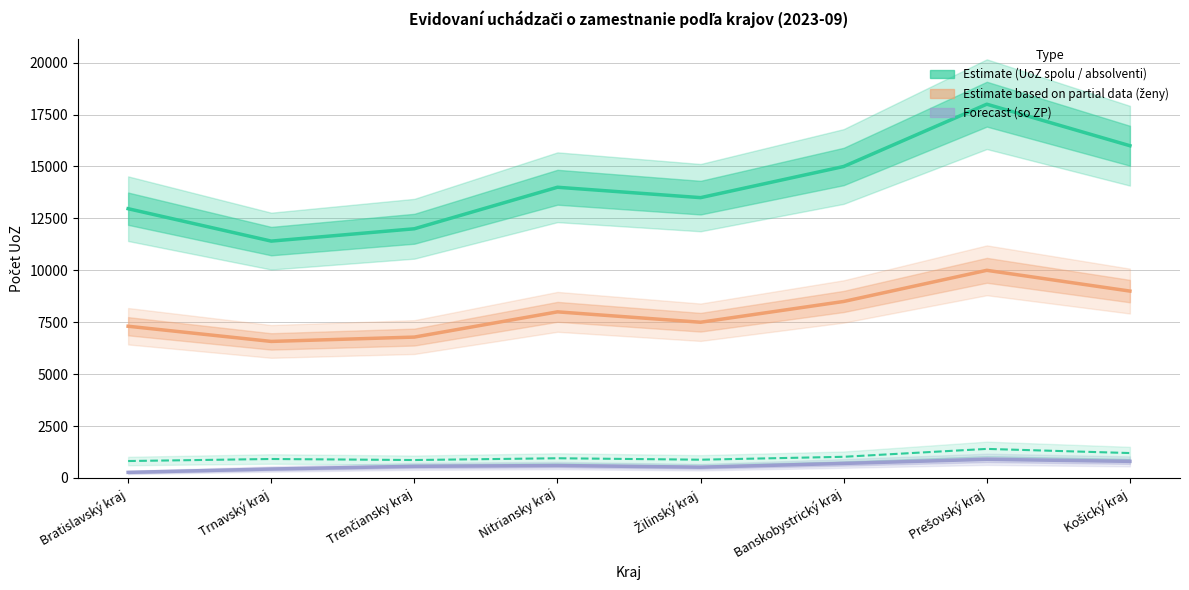

What is the sum of all UoZ spolu values?

112875